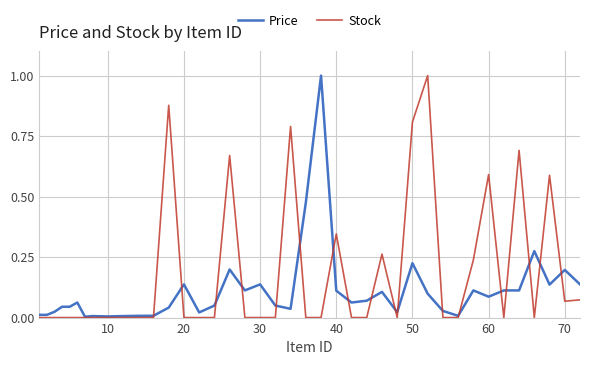

How many times do Stock and Price cross each other?

18